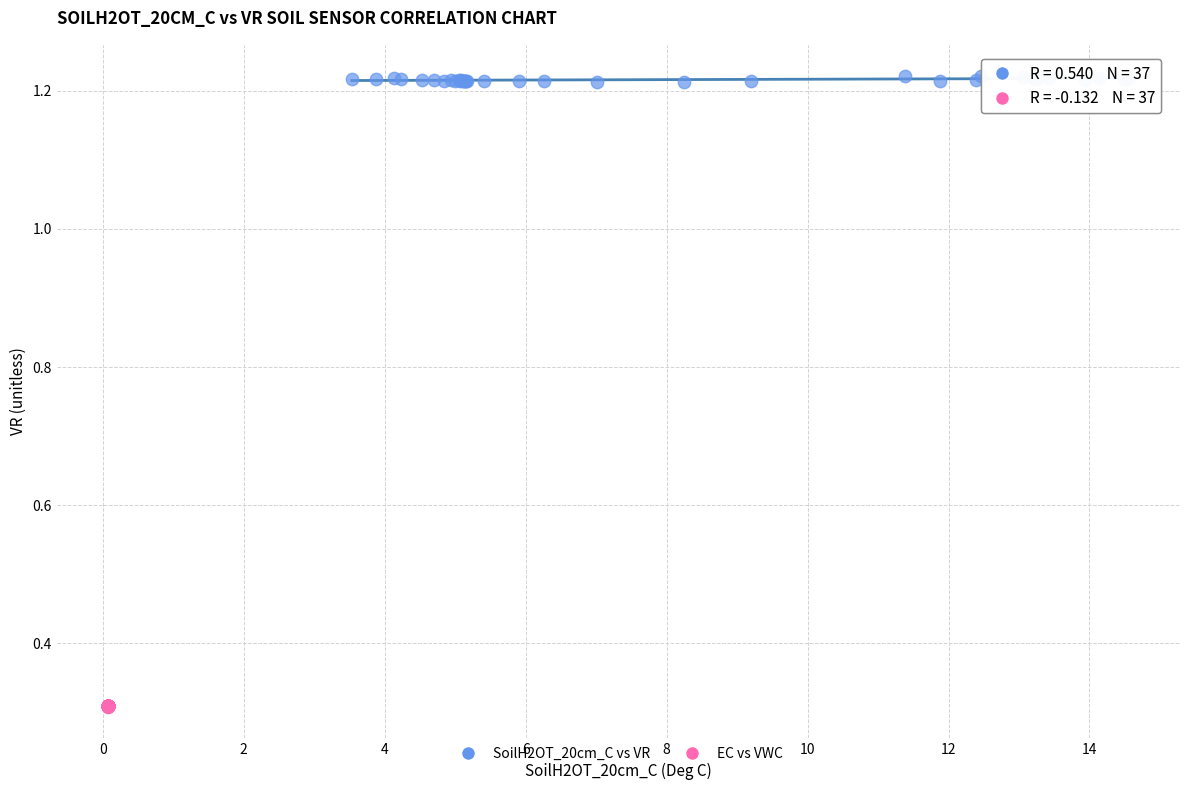

Which series has the largest Y range (max minus min)?

SoilH2OT_20cm_C vs VR